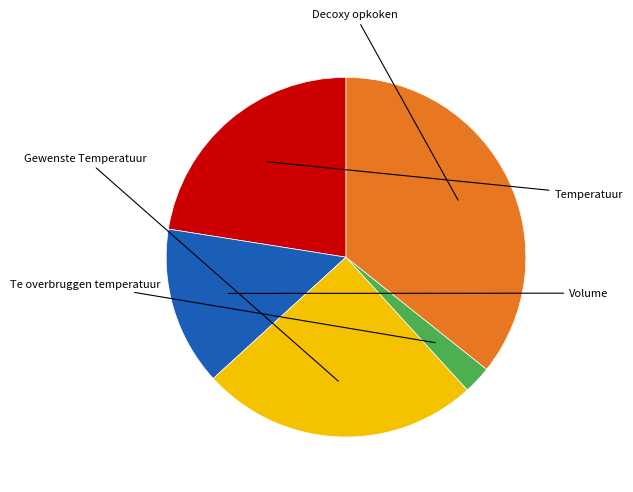

Is there a majority slice in this chart?

No